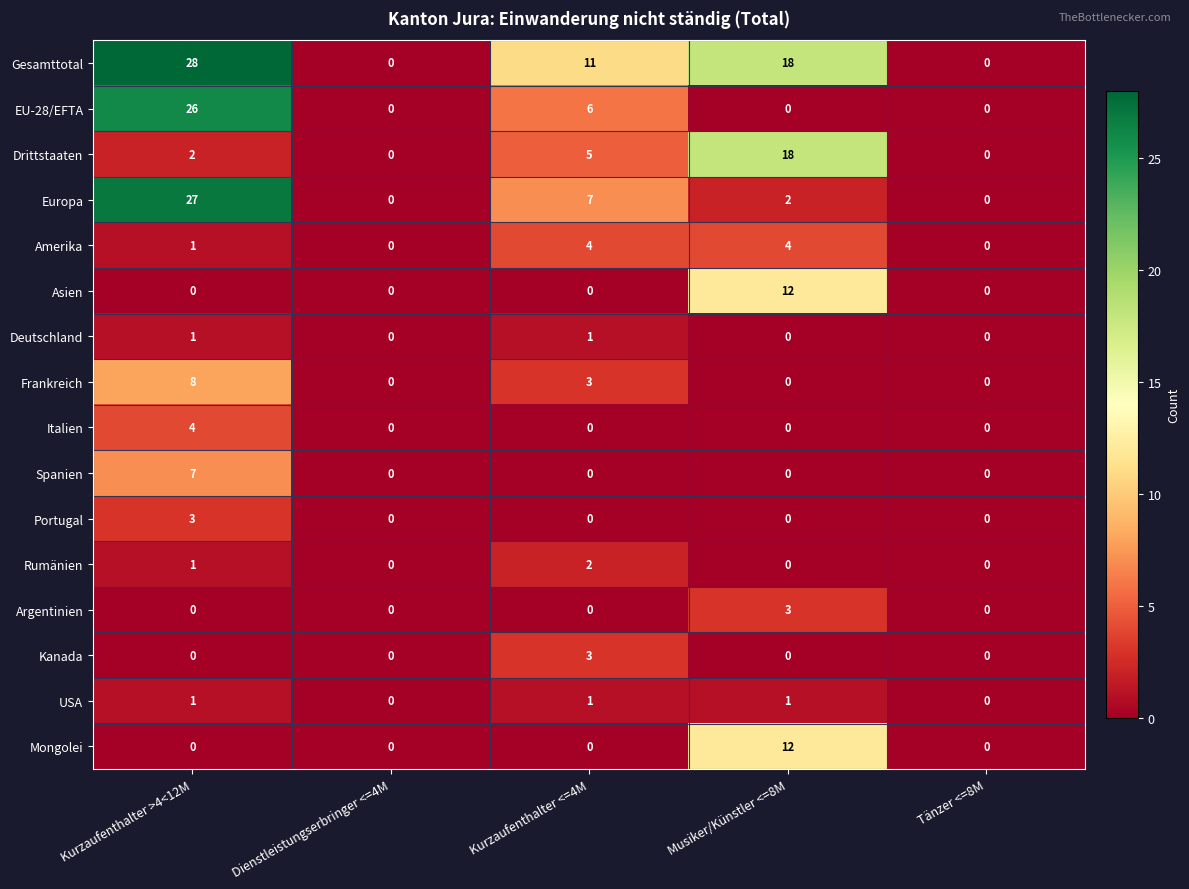

How many categories are shown in the chart?

5